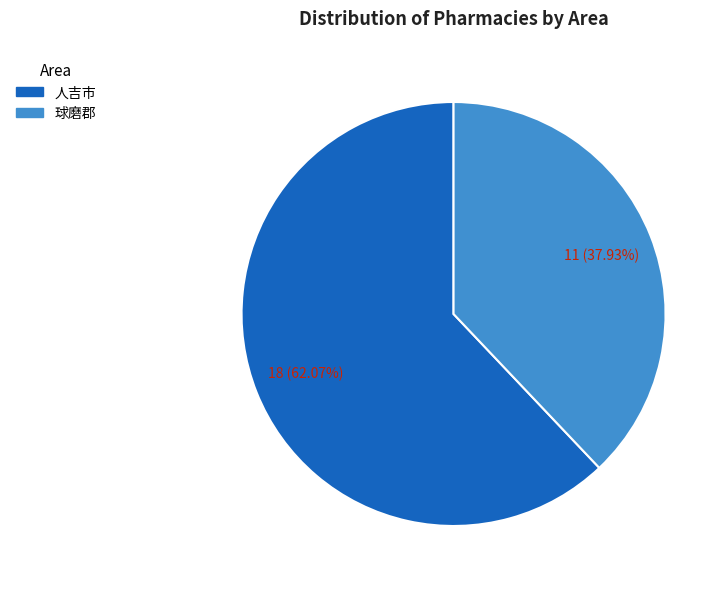

Which category has the smallest portion of the pie?

球磨郡